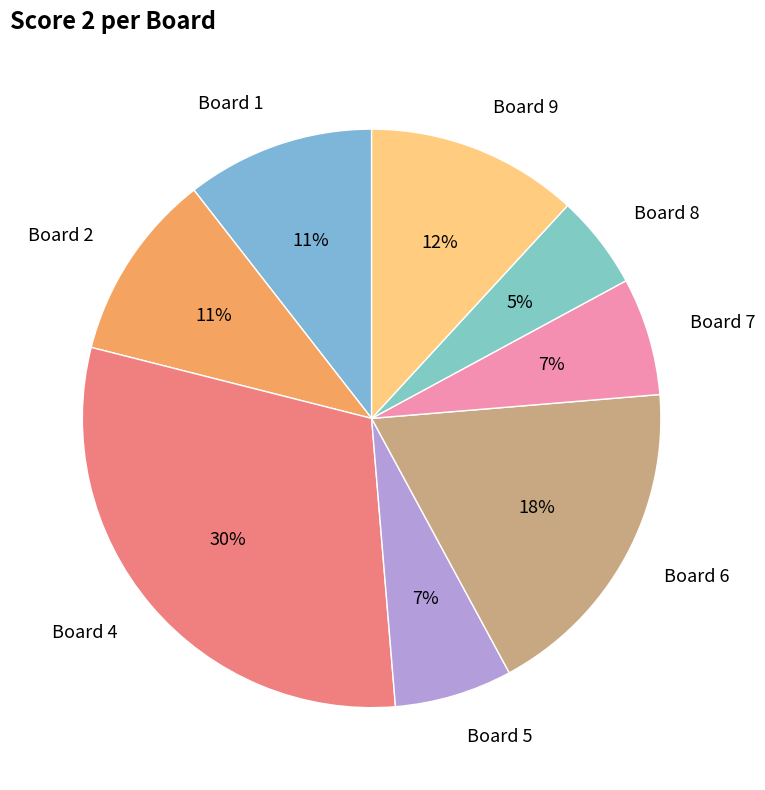

How many slices are in this pie chart?

8